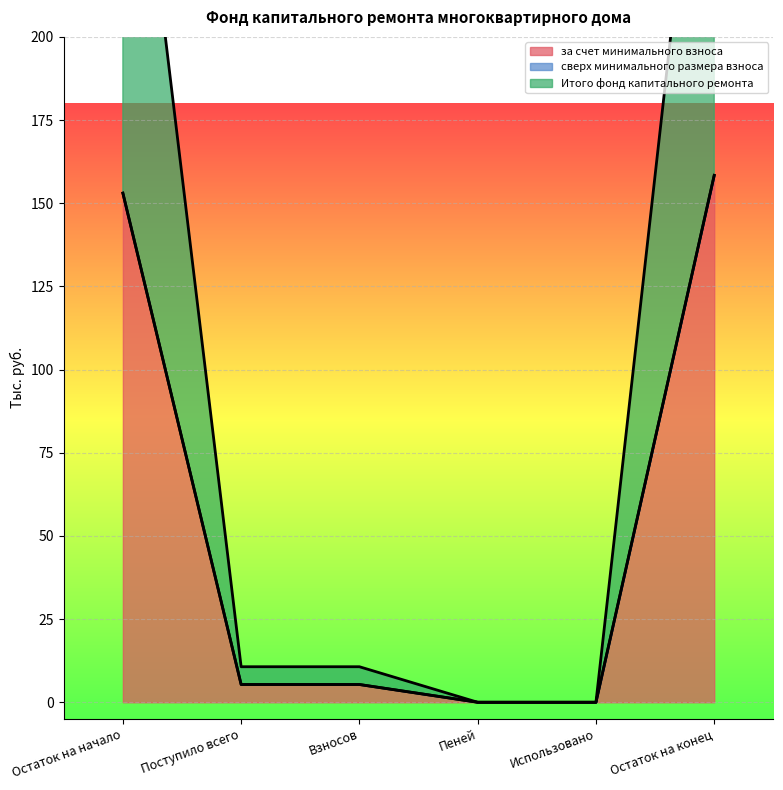

Where is за счет минимального взноса nearest to the value 79?

Поступило всего